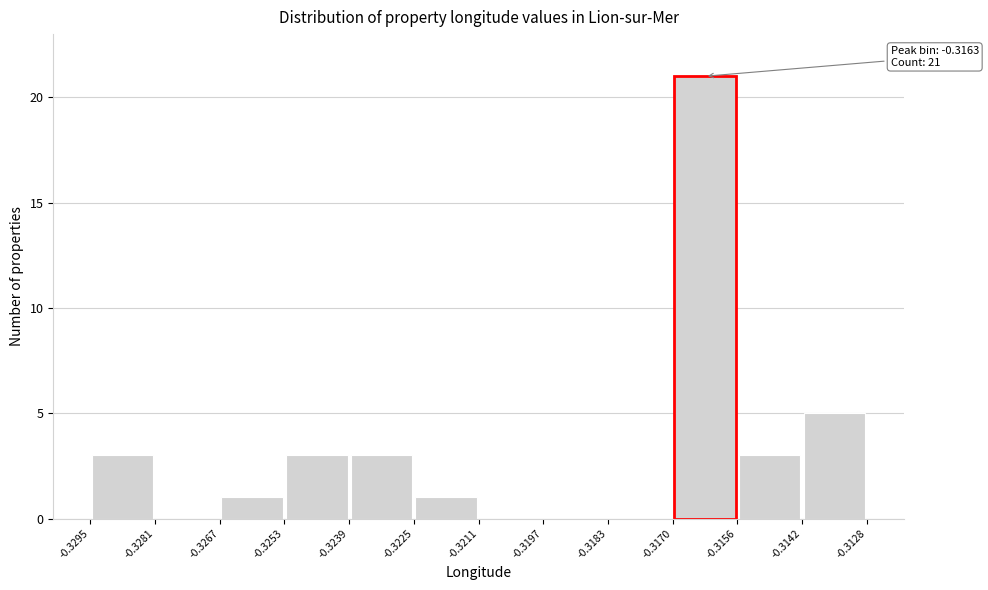

Over which range of the x-axis is the bar tallest?

-0.3170 to -0.3156